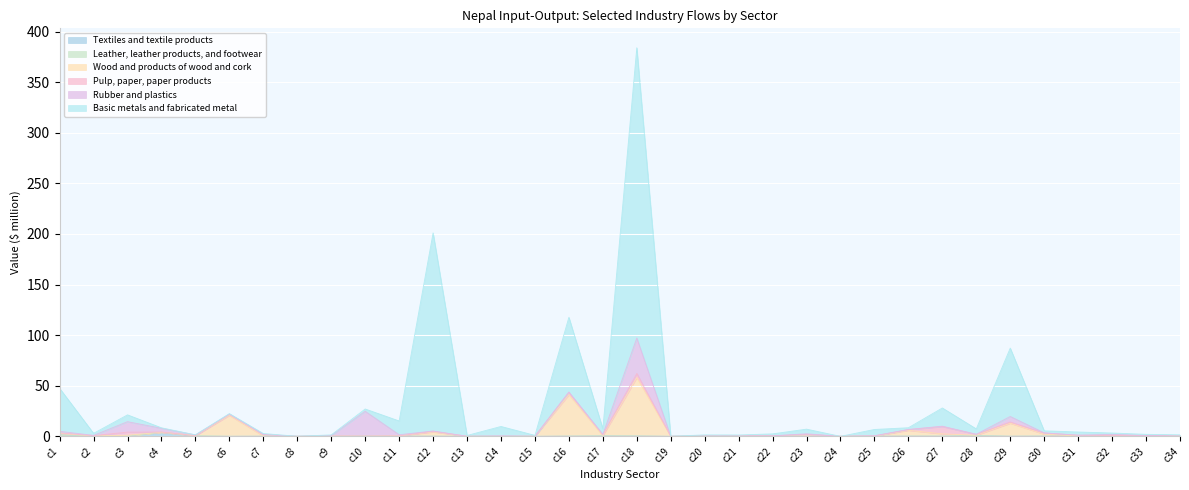

What is the sum of the Textiles and textile products values at c32 and c26?

0.5